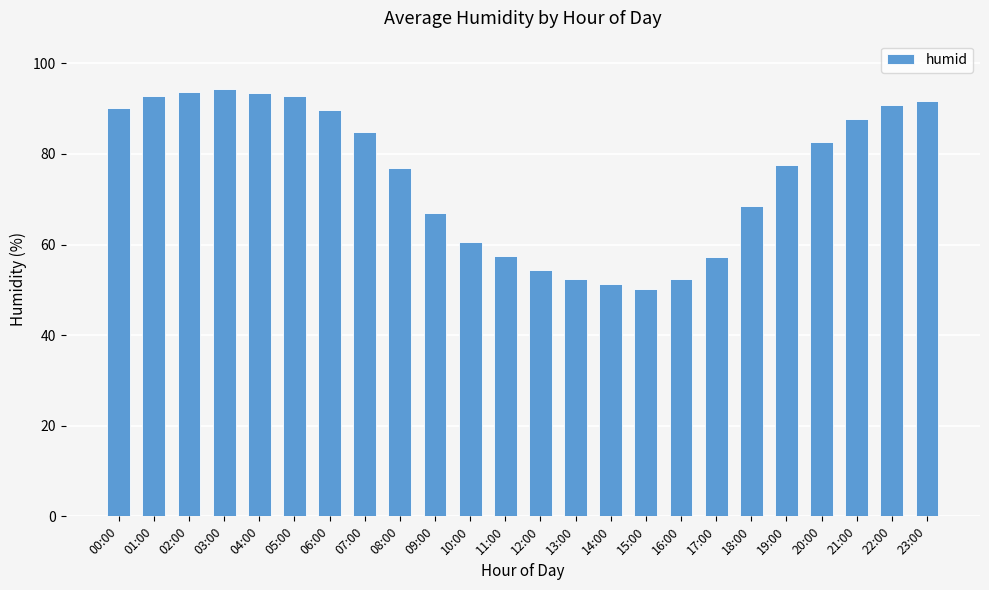

Which has a higher value, 04:00 or 21:00?

04:00